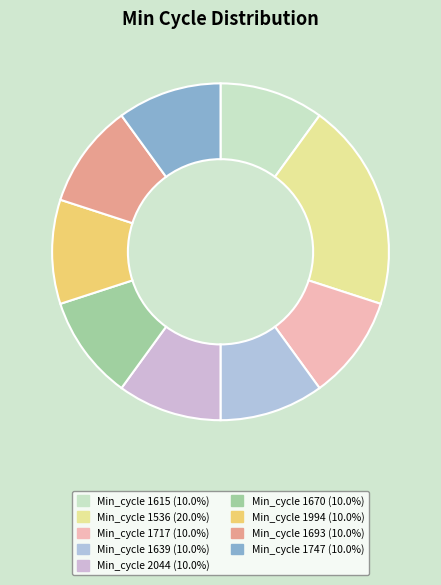

How many segments does this pie chart have?

9